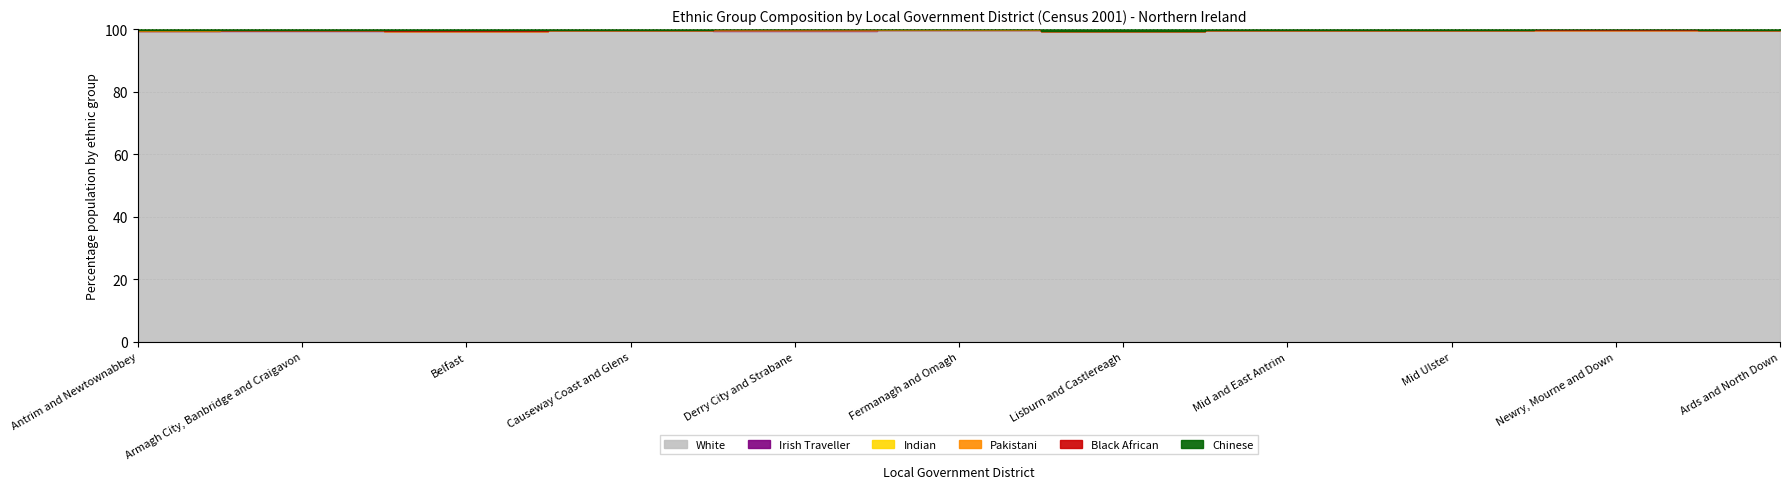

The Irish Traveller series shows 41 at Lisburn and Castlereagh. True or false?

False